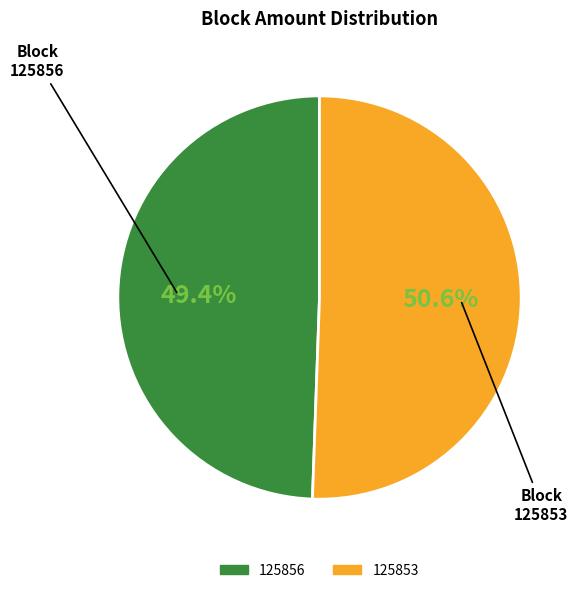

Rank the categories by value from highest to lowest.

125853, 125856